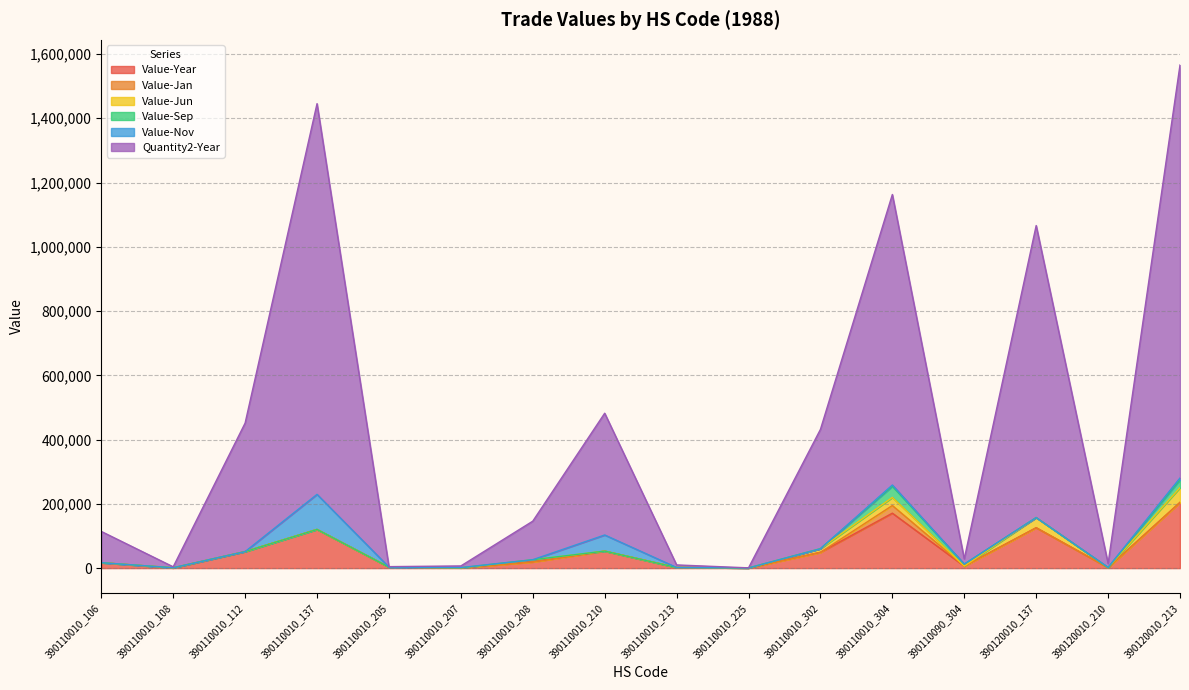

What are all the series names shown in the legend?

Value-Year, Value-Jan, Value-Jun, Value-Sep, Value-Nov, Quantity2-Year